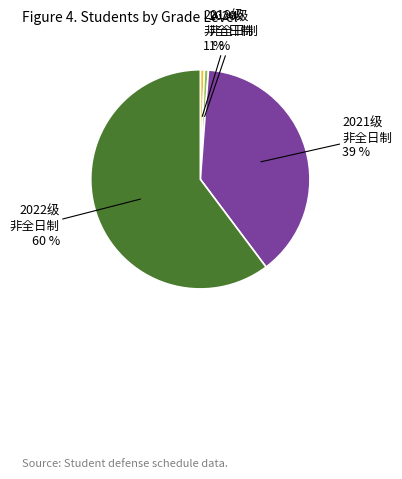

What is the largest slice in the pie chart?

2022级 非全日制